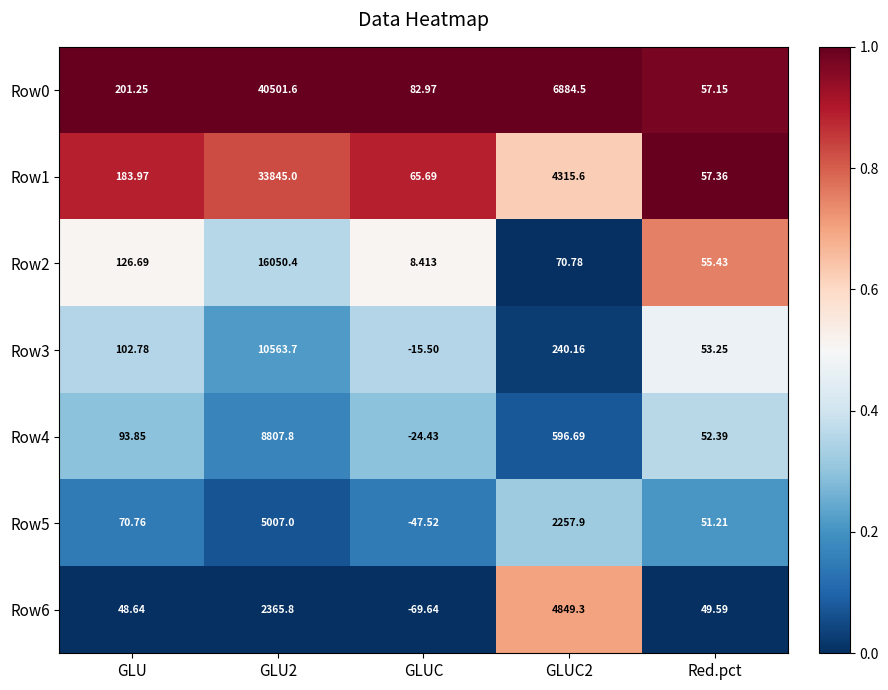

At how many categories does at least one series exceed 0?

5